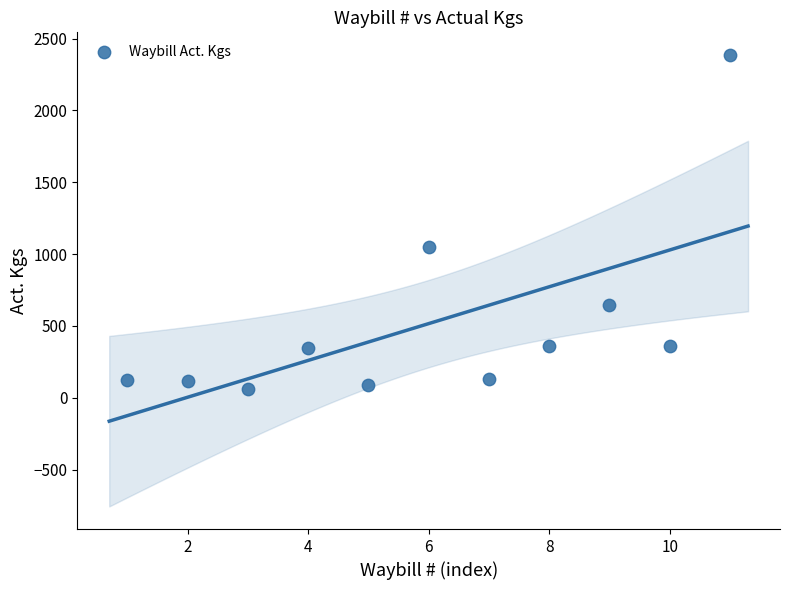

What is the average X value?

6